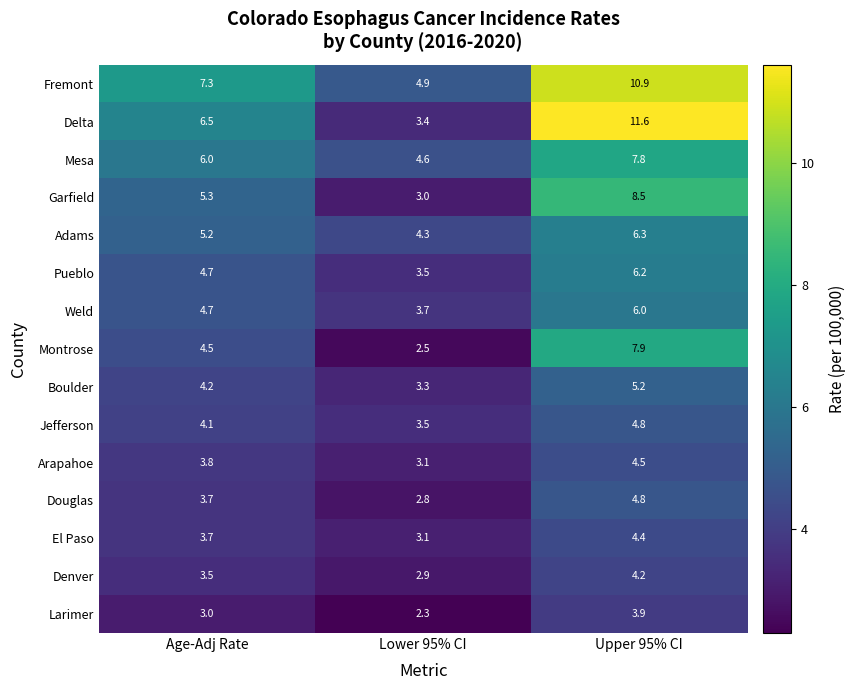

What value does the Fremont series have at Age-Adj Rate?

7.3